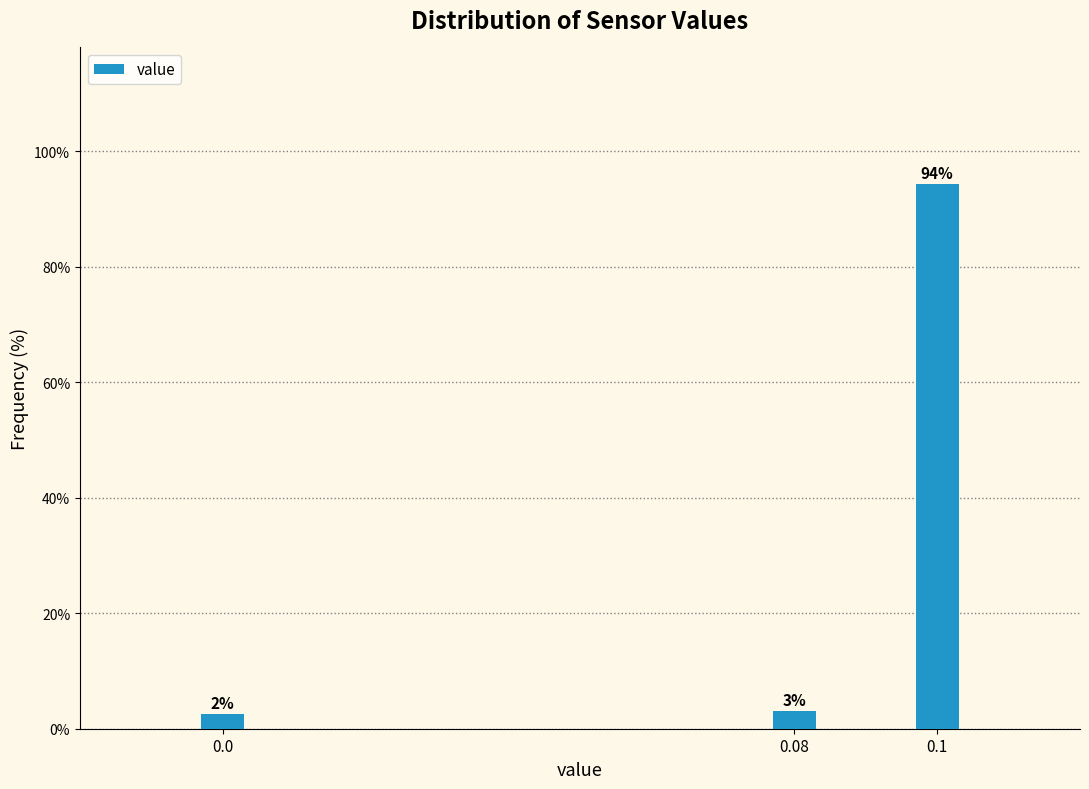

How many bars are there in total?

3